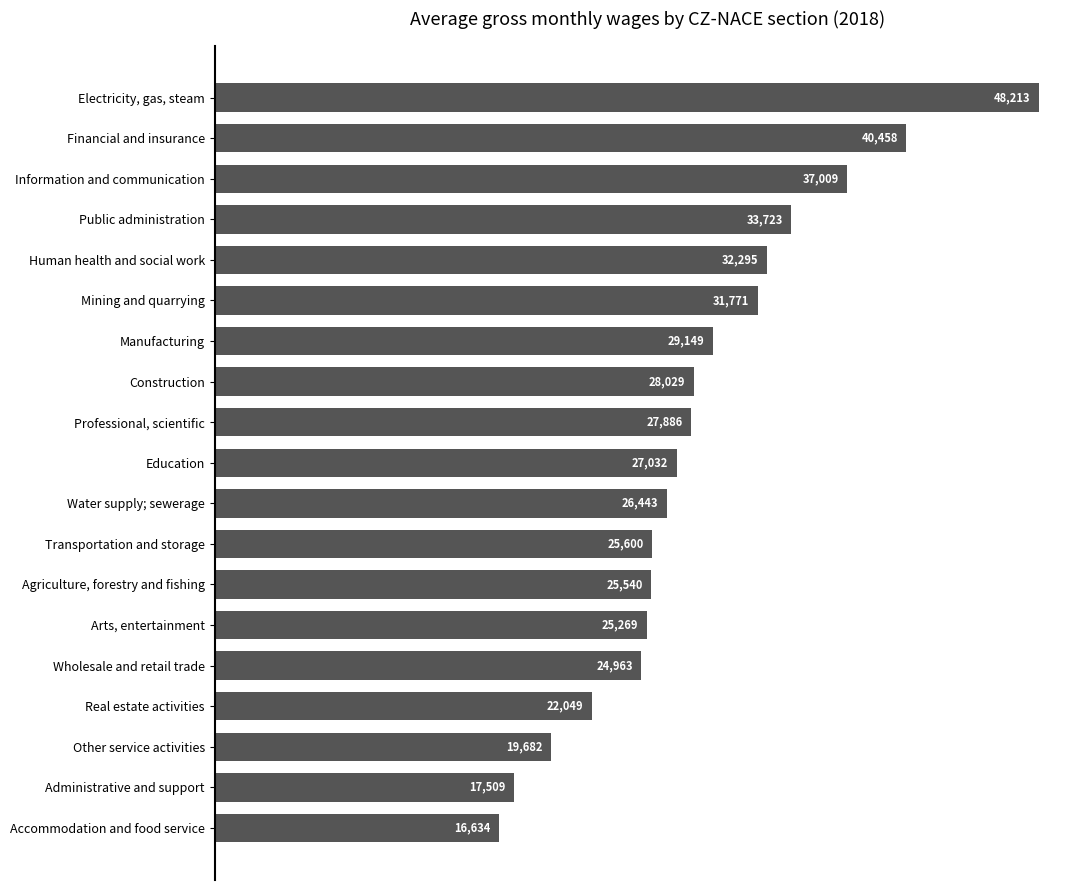

The value at Water supply; sewerage is 26443. True or false?

True